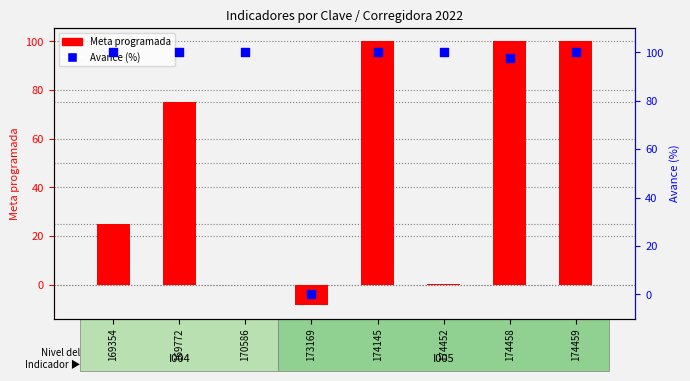

What are all the series names shown in the legend?

Meta programada, Avance (%)